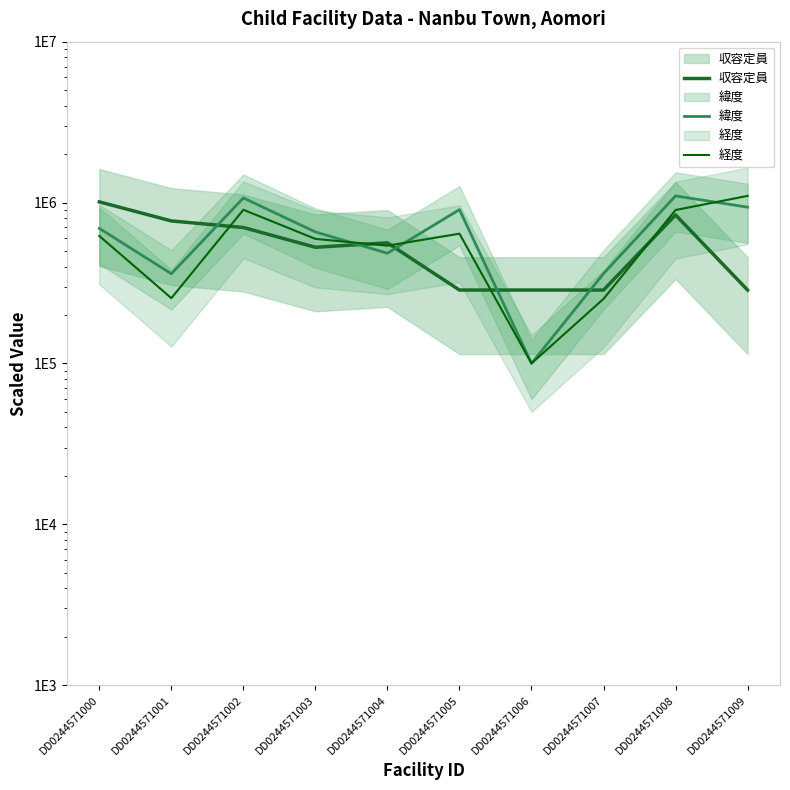

How many lines are shown in the chart?

3